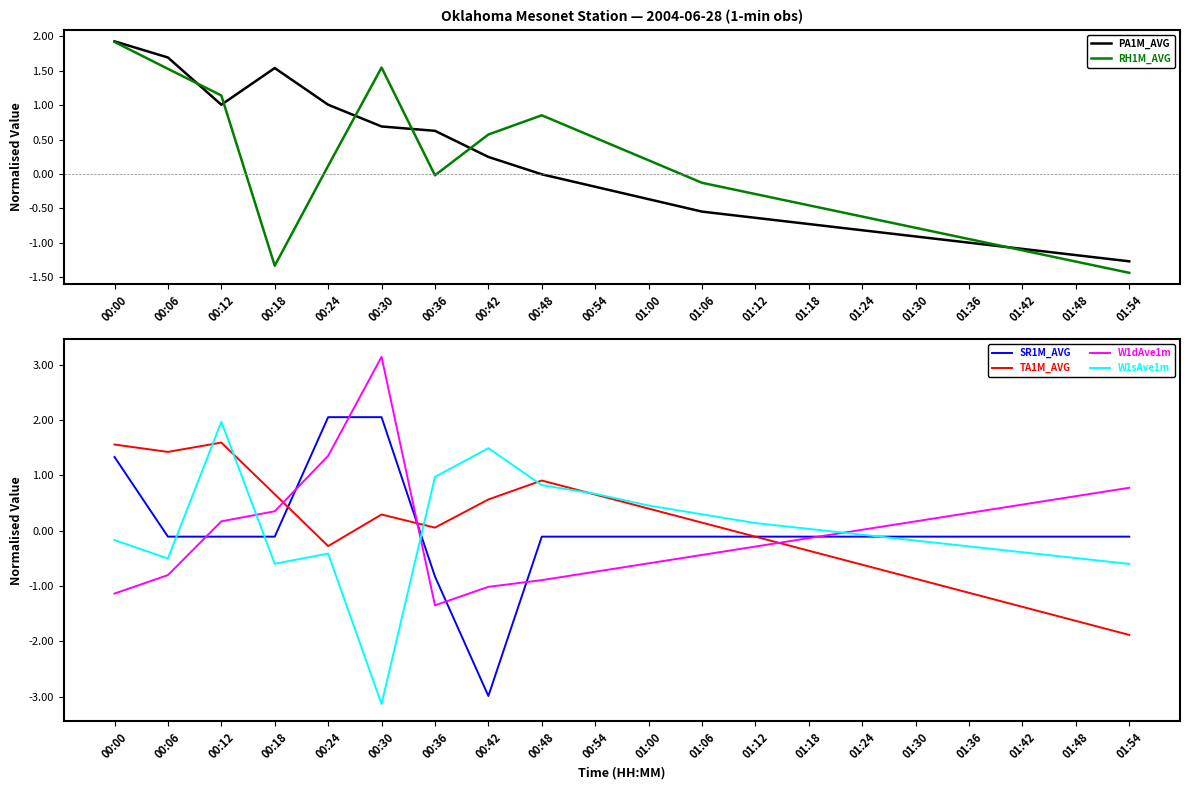

Where do SR1M_AVG and W1dAve1m first cross each other?

00:06 and 00:12